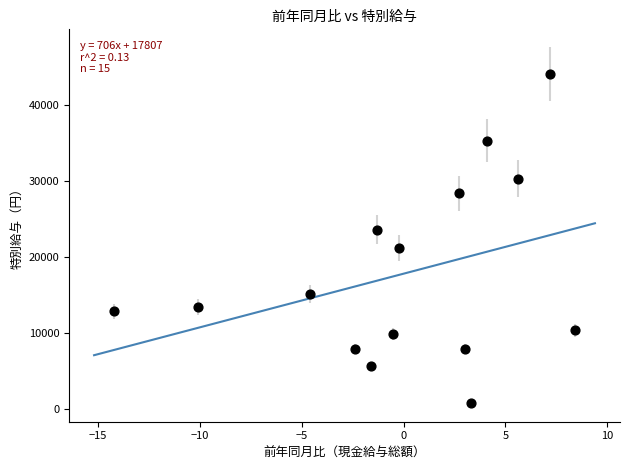

What is the range of Y values (max minus min)?

43393